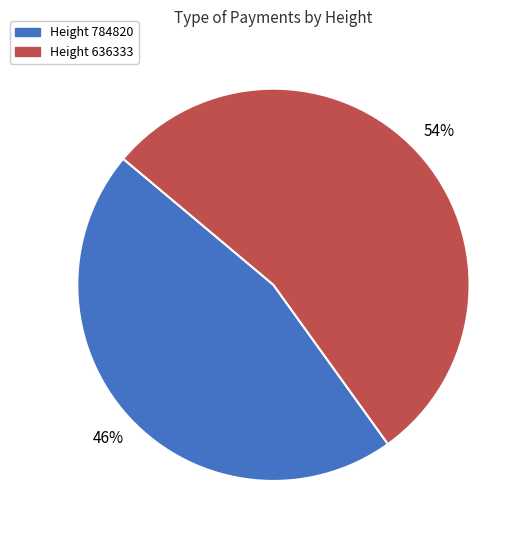

Rank the categories by value from lowest to highest.

Height 784820, Height 636333